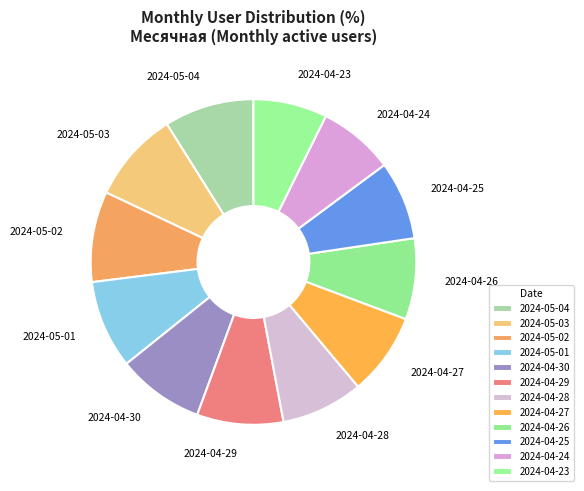

True or false: 2024-04-23 accounts for 21% of the total.

False